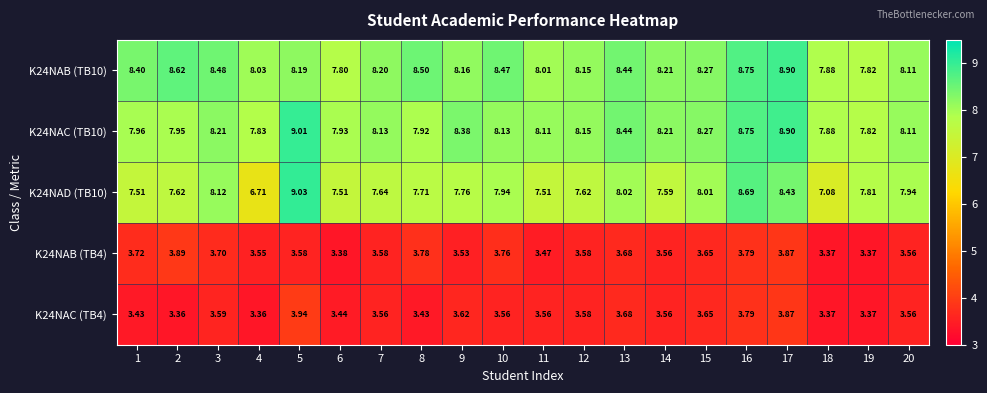

How many data points does each series have?

20